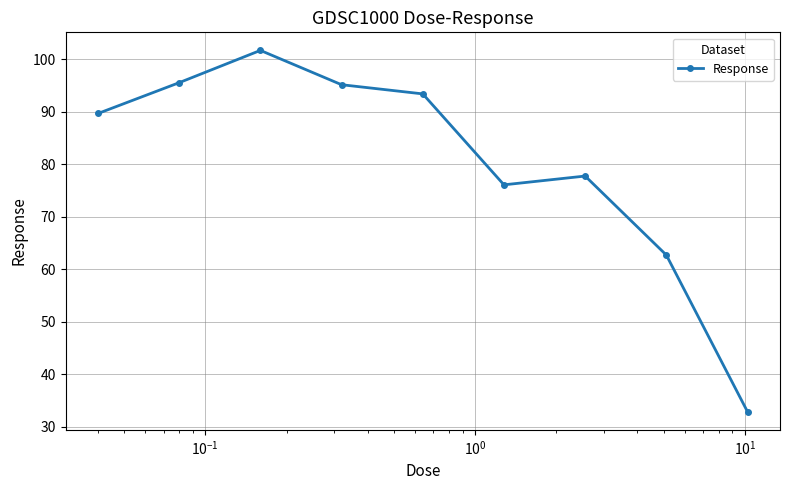

What is the sum of all values?

724.7